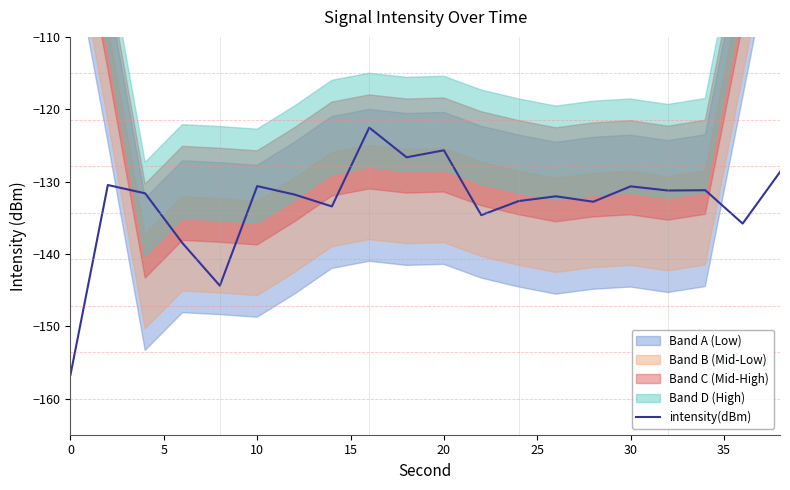

Reading left to right, transcribe all the data shown in this chart.

-156.7	-130.5	-131.6	-138.5	-144.4	-130.6	-131.8	-133.4	-122.5	-126.6	-125.7	-134.6	-132.7	-132.0	-132.8	-130.7	-131.2	-131.2	-135.8	-128.7